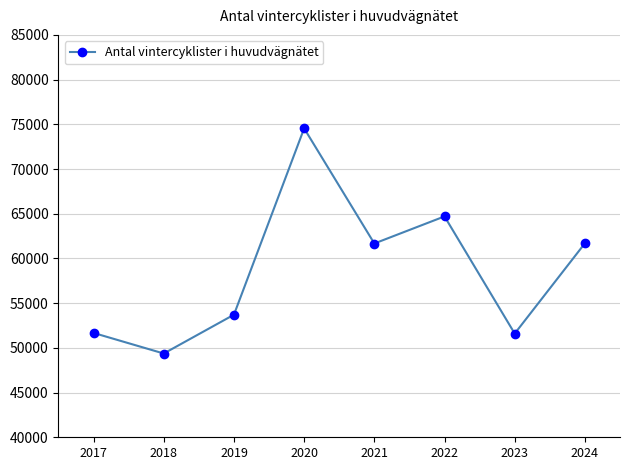

What is the value of the 5th point from the left?

61670